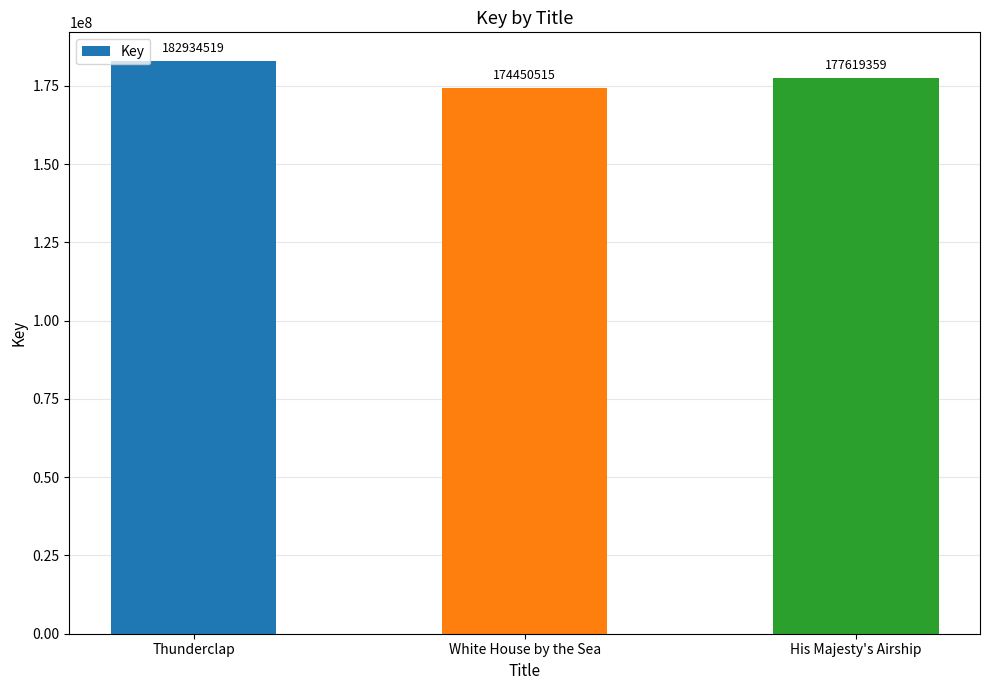

What is the smallest value displayed?

174450515